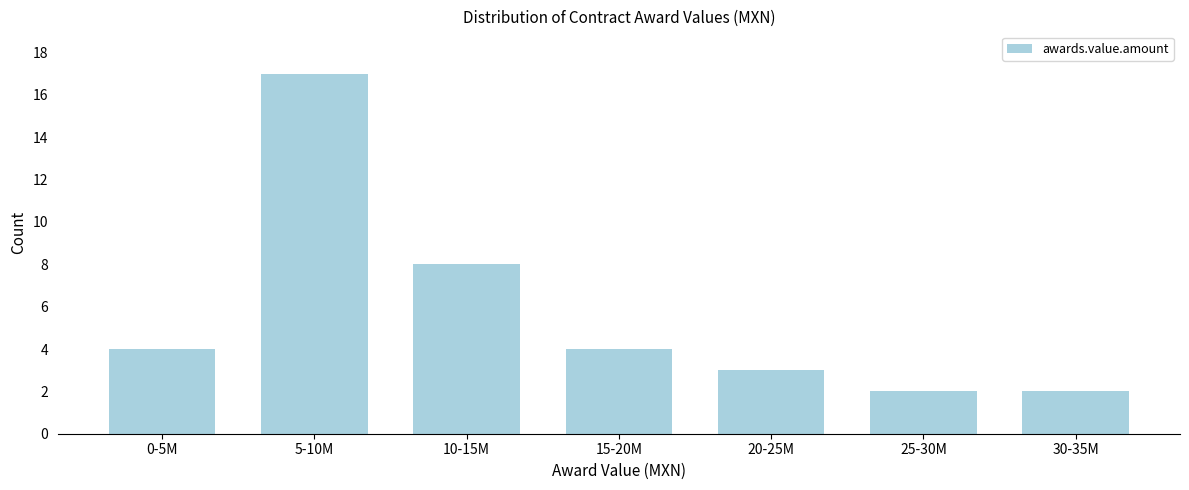

Reading left to right, what are all the values shown in this chart?

0-5M=4	5-10M=17	10-15M=8	15-20M=4	20-25M=3	25-30M=2	30-35M=2